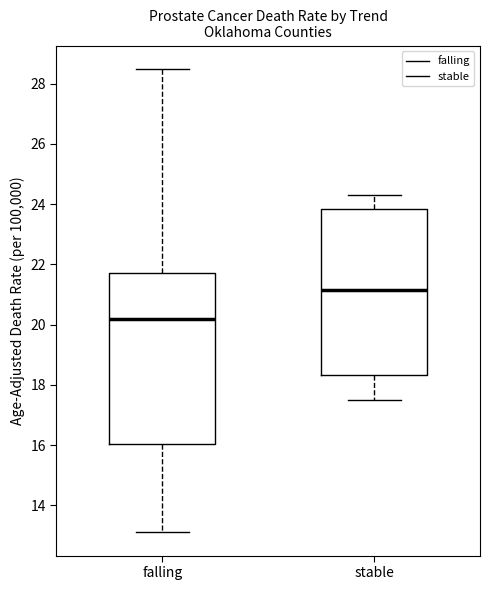

Which box has the lowest median line?

falling